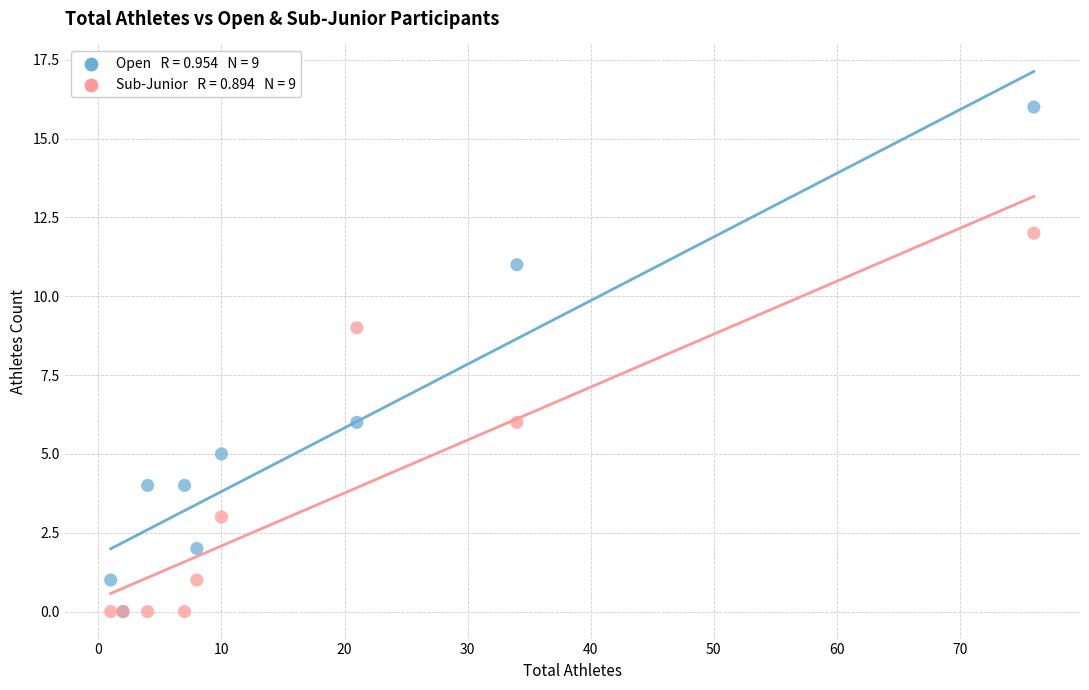

Across all series, what Y value is closest to 8?

9